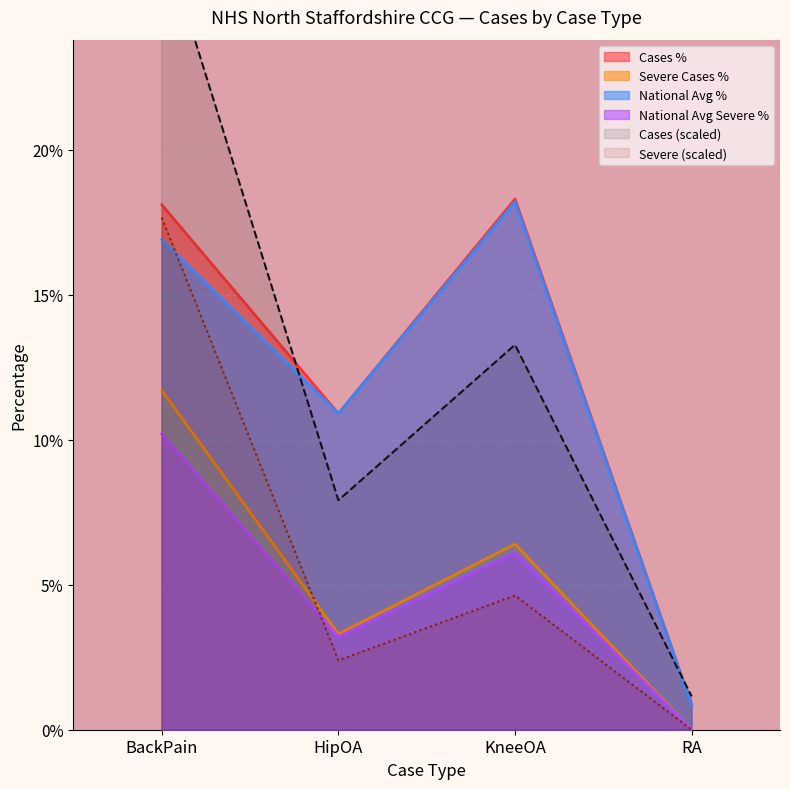

The National Avg % series shows 10.9 at HipOA. True or false?

True